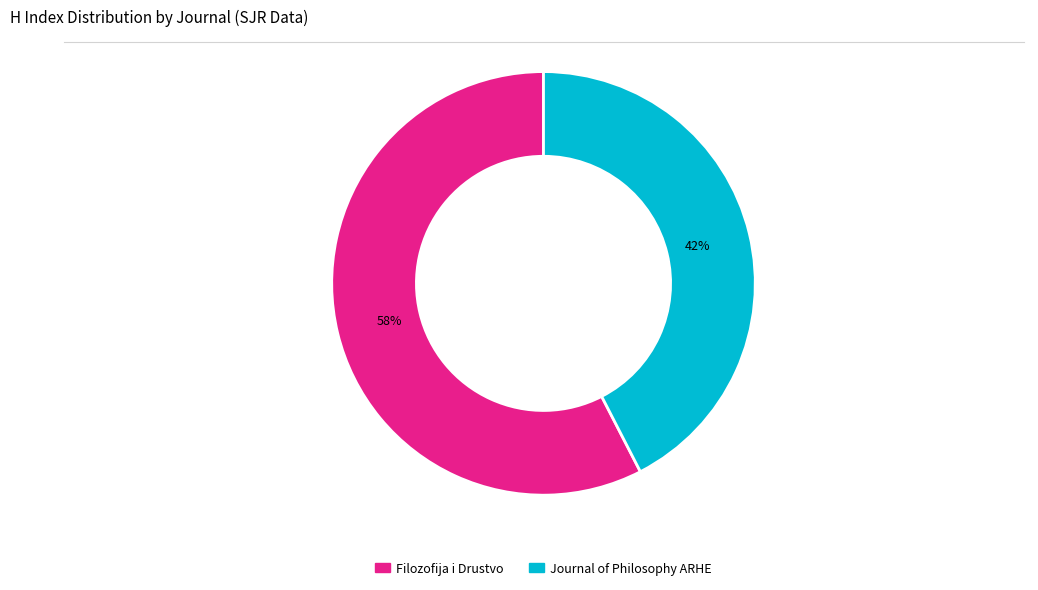

Rank the categories by value from highest to lowest.

Filozofija i Drustvo, Journal of Philosophy ARHE